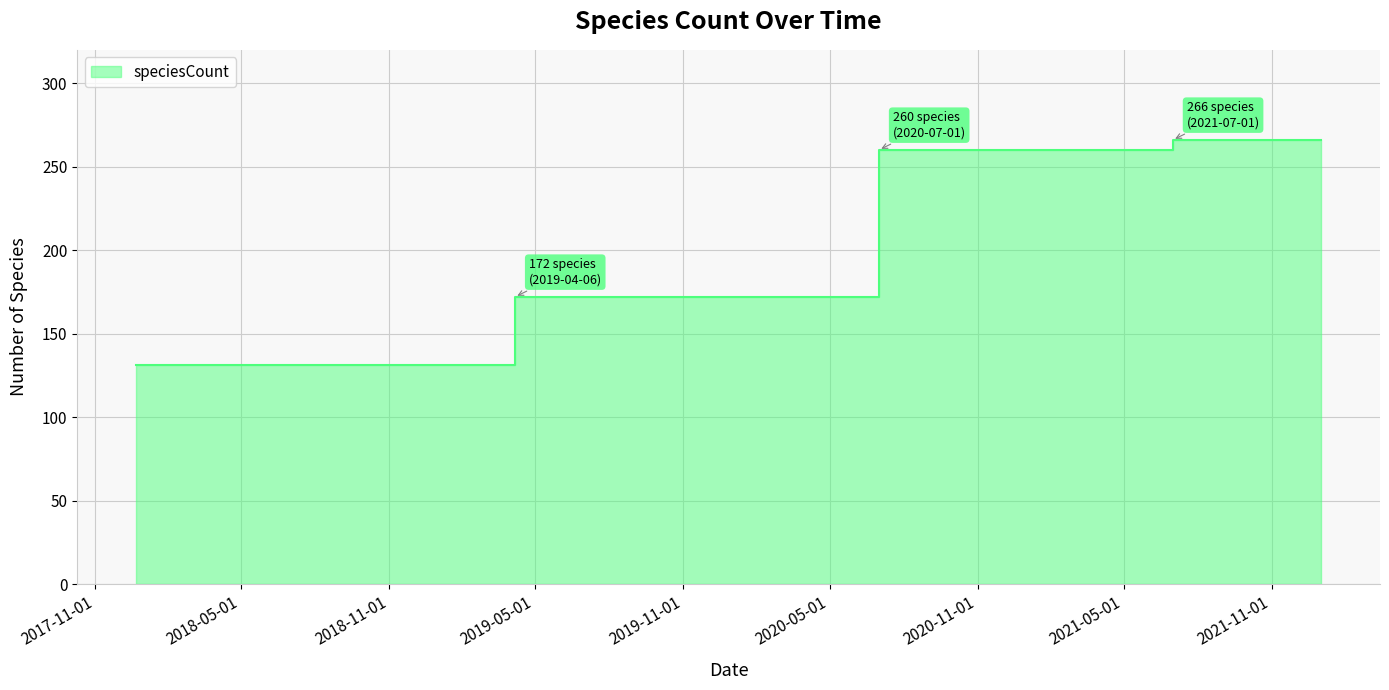

Which has a higher value, 2021-07-01 or 2022-01-01?

2021-07-01